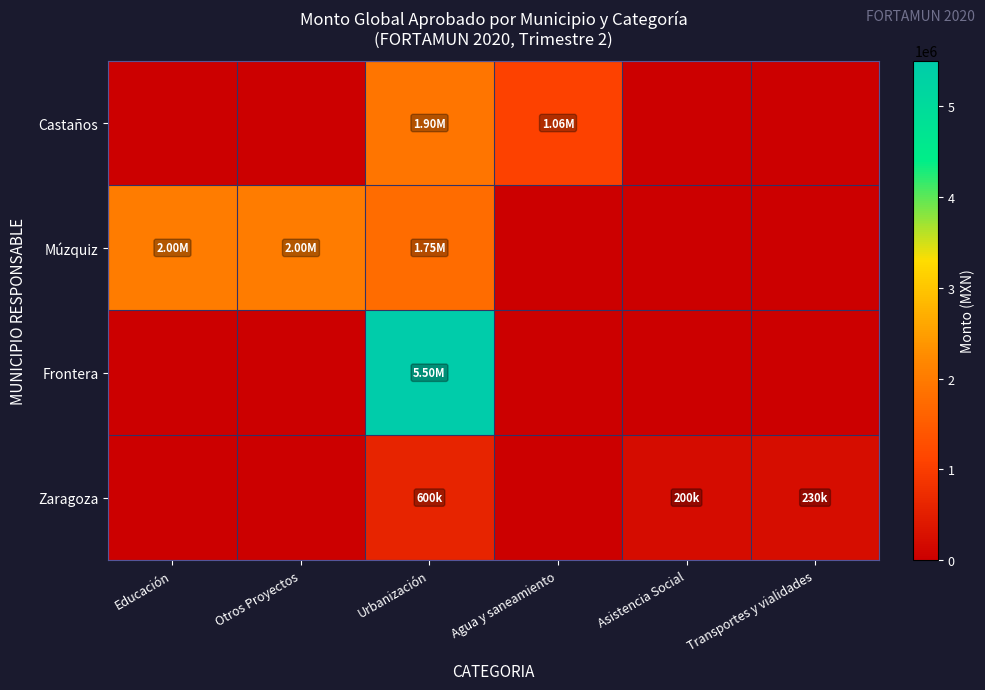

Count the number of data series in this chart.

4